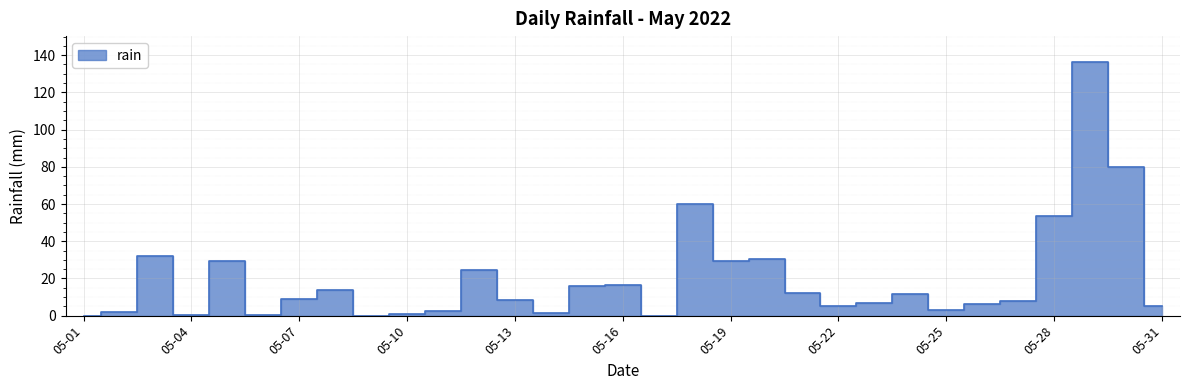

Where does the data first go above 8?

2022-05-03